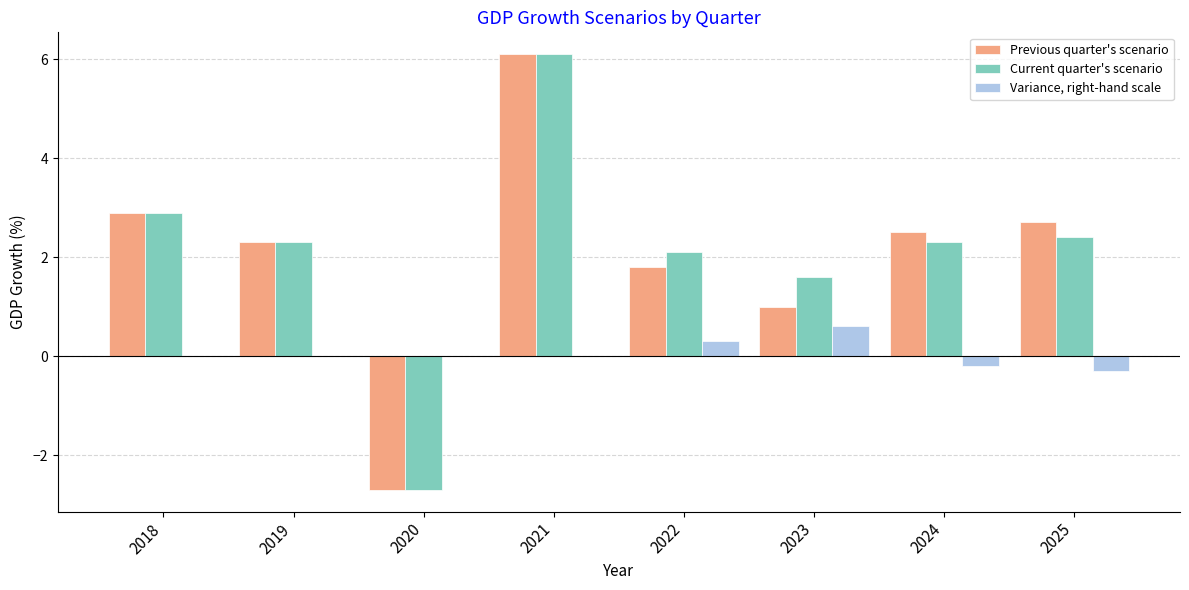

Count the number of data series in this chart.

3